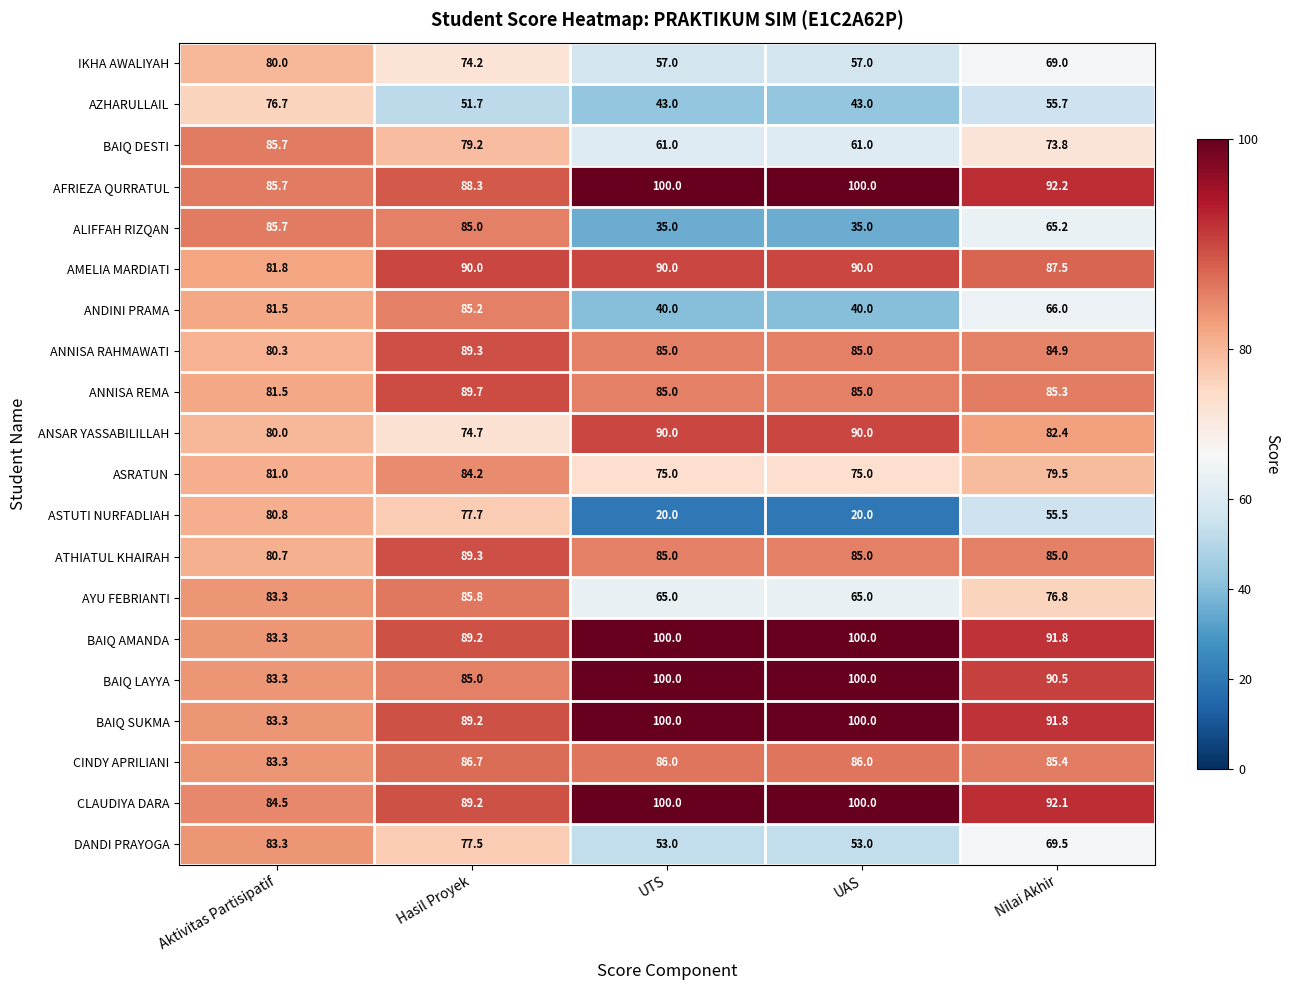

What is the greatest value displayed?

100.0